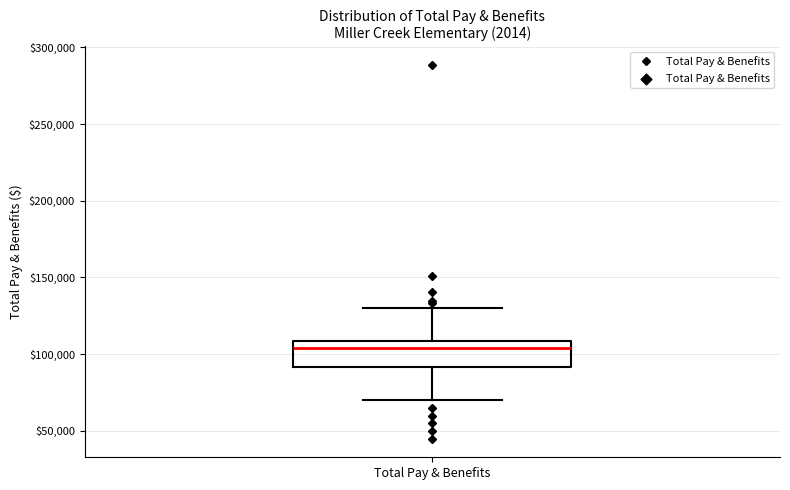

Transcribe this box plot: give where the median line is, the range the box spans, and where the two whiskers end, as read against the y-axis. The values are not printed on the chart, so give them approximately, as read against the axis.

median 105000, box 90000 to 110000, whiskers 70000 to 130000